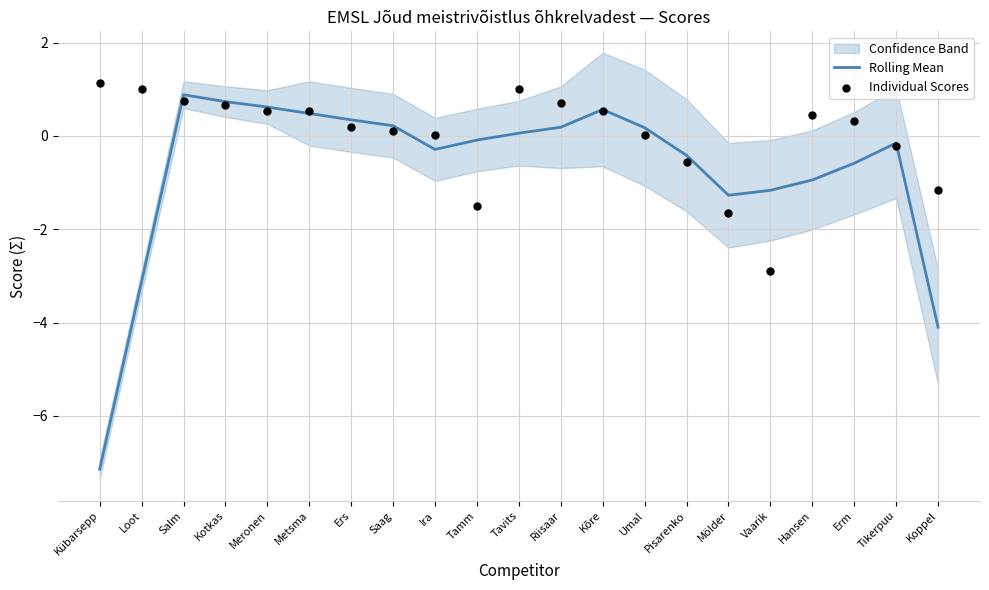

Which series has the largest total across all categories?

Individual Scores